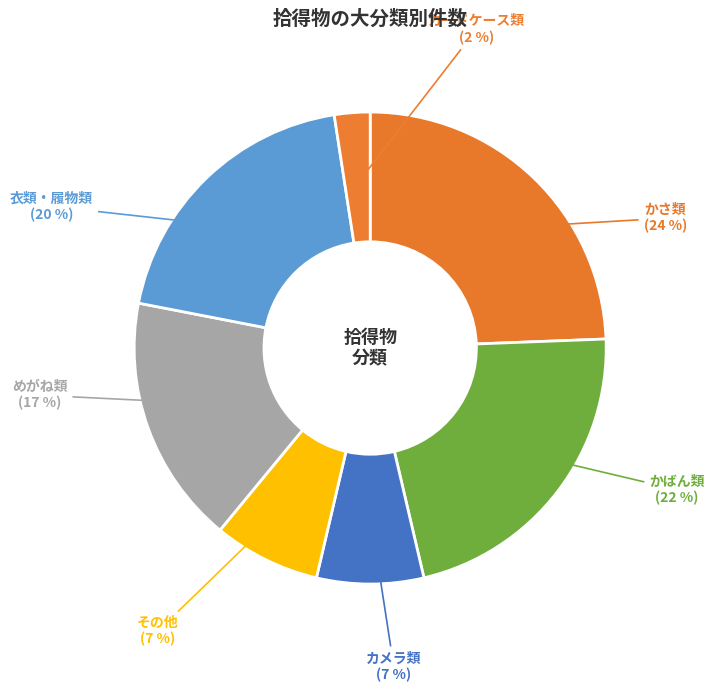

How many slices are in this pie chart?

7